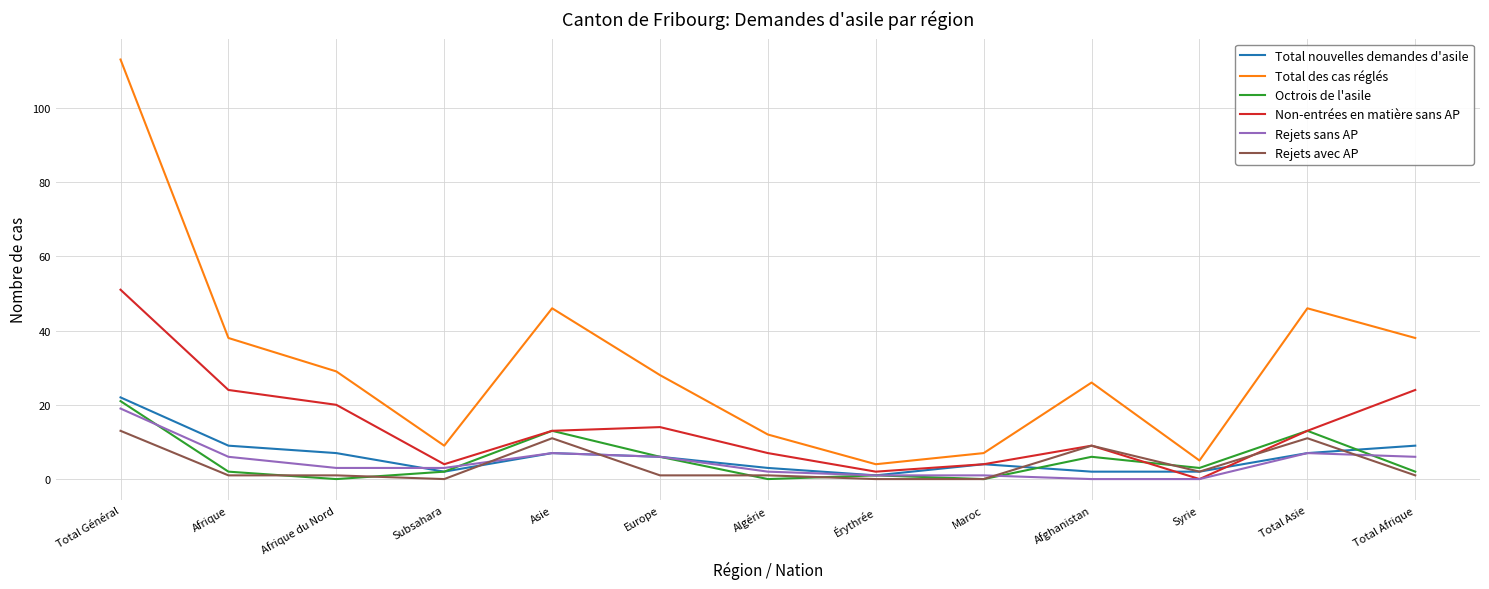

What is the difference between the second highest and second lowest values in the Total nouvelles demandes d'asile series?

7